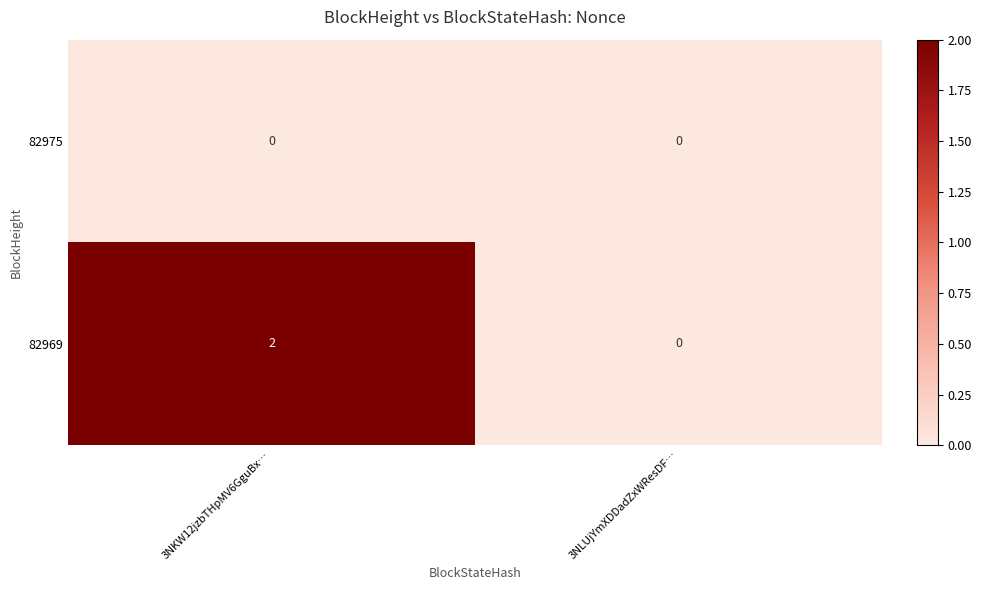

Reading left to right, list all the values displayed in this chart.

82975: 0	0
82969: 2	0